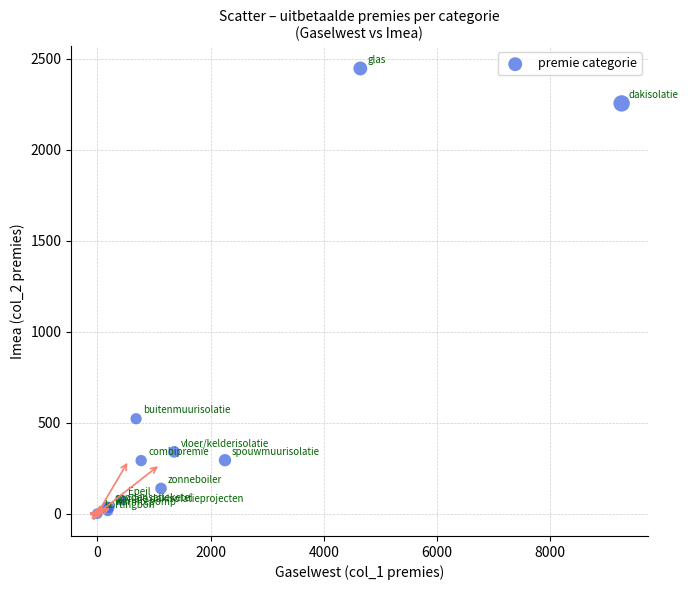

What Y value in the scatter plot is closest to 1223?

522